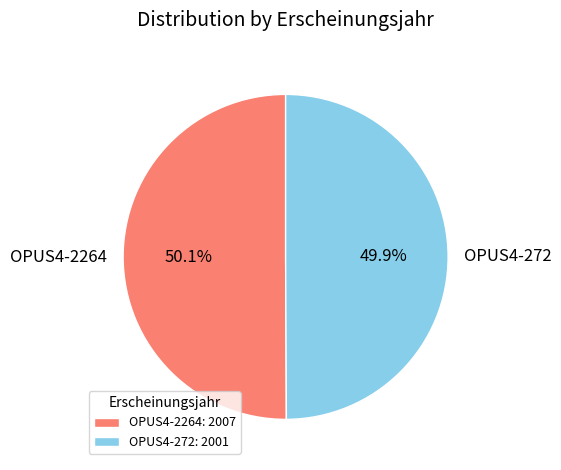

Does any single category account for the majority?

Yes